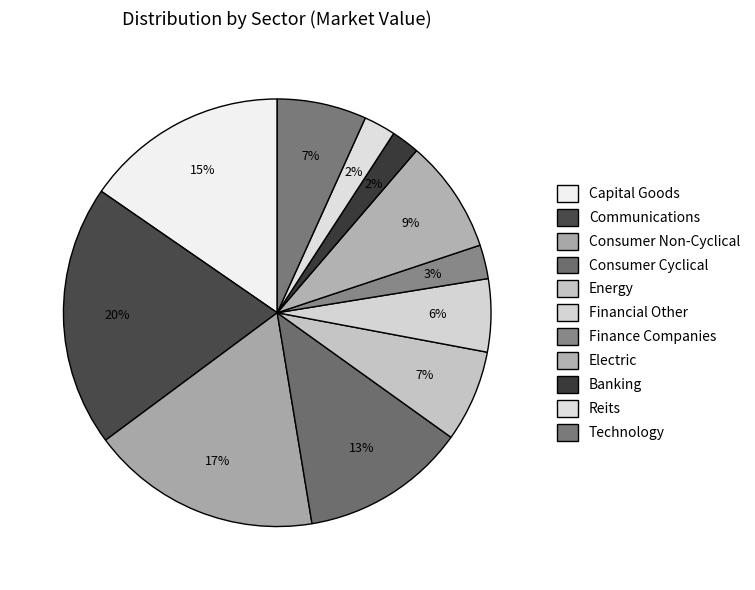

Combined, what portion of the pie is Consumer Non-Cyclical and Capital Goods?

32.9%